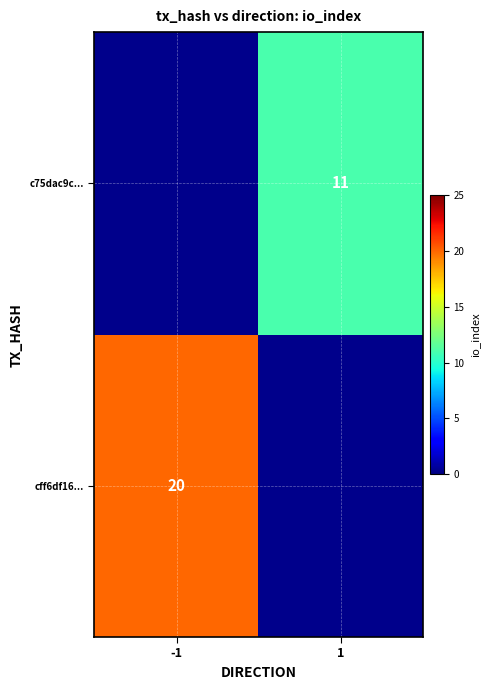

Between 1 and -1, which is larger?

-1